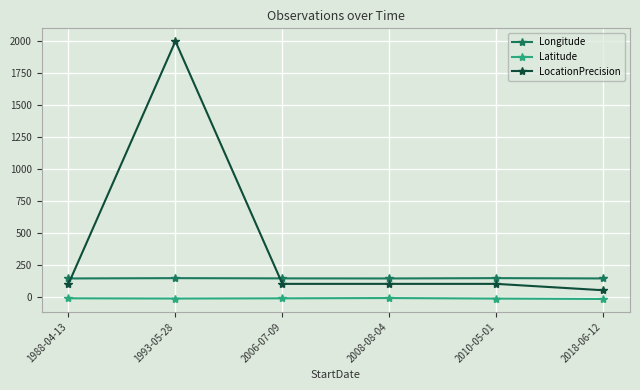

Which series has the widest spread of values?

LocationPrecision